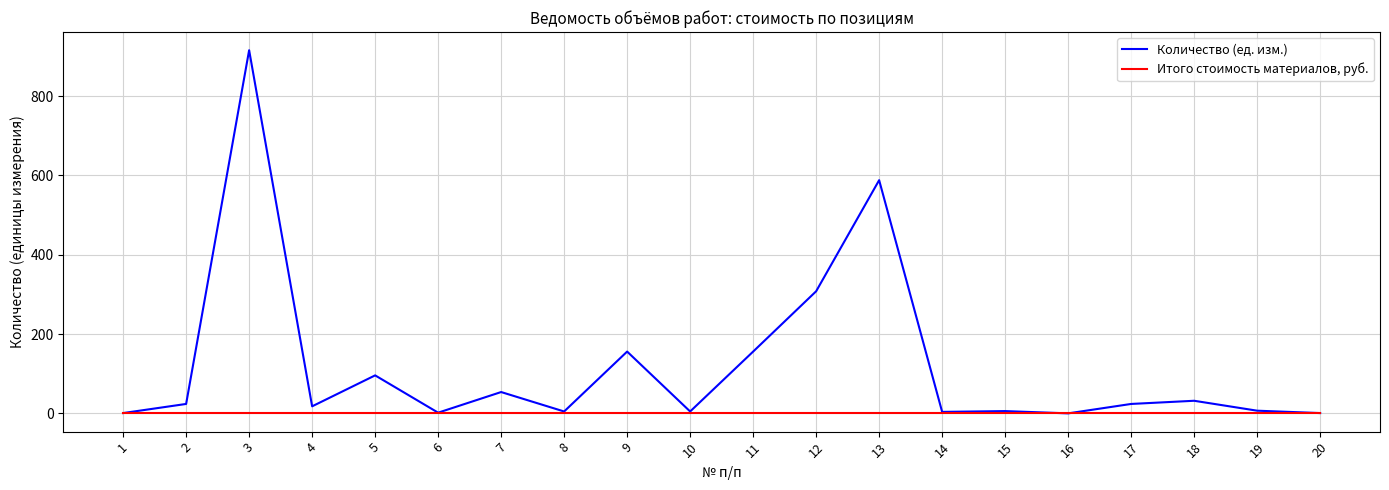

What is the average value of the Количество (ед. изм.) series?

120.1